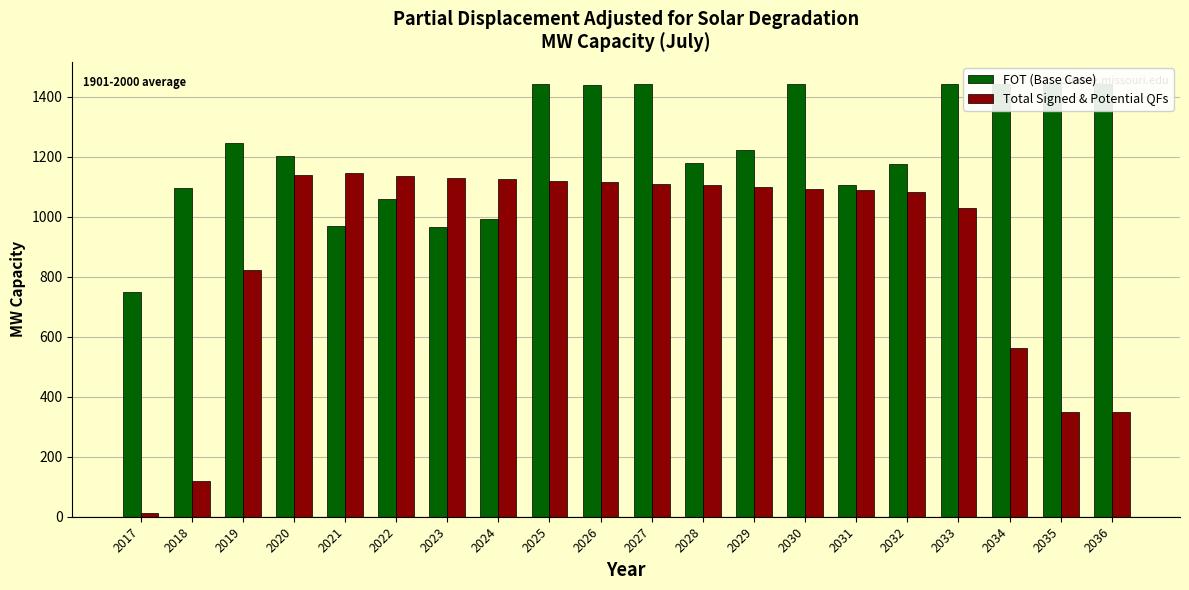

Which category has the lowest value across all series?

2017